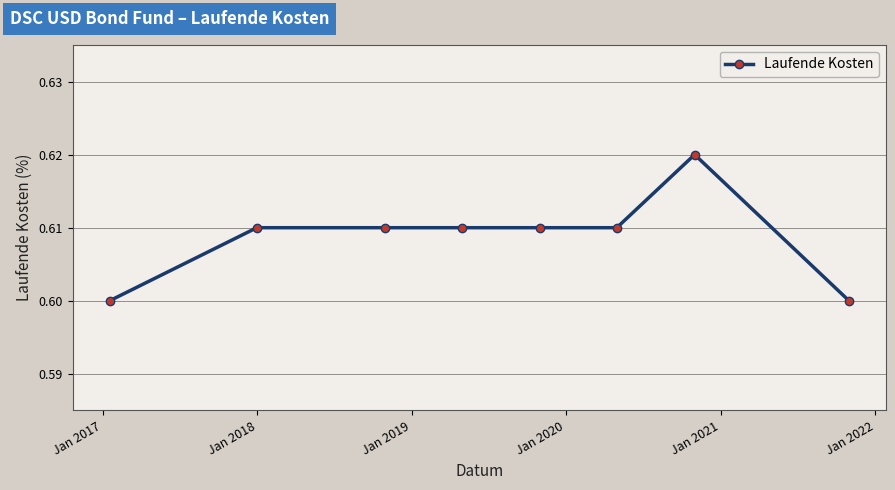

True or false: the data has more than 0 interior local peaks.

True